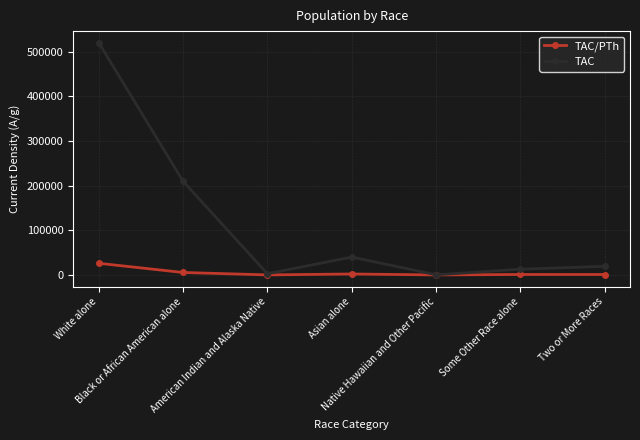

How many series are shown in this chart?

2